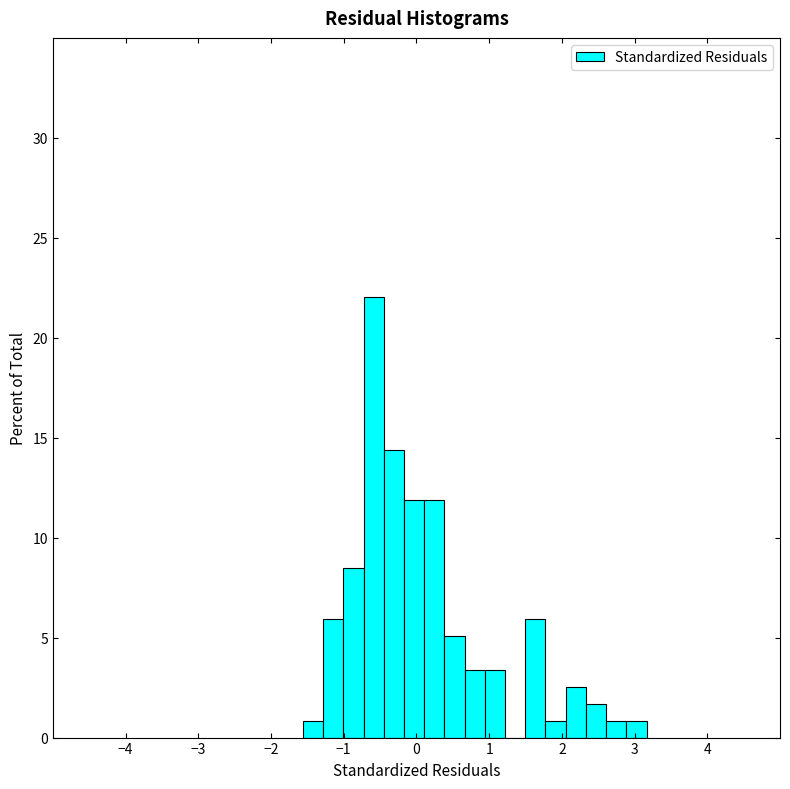

Around what value on the x-axis is the tallest bar? Give the approximate position of its centre, as read against the axis.

-0.6